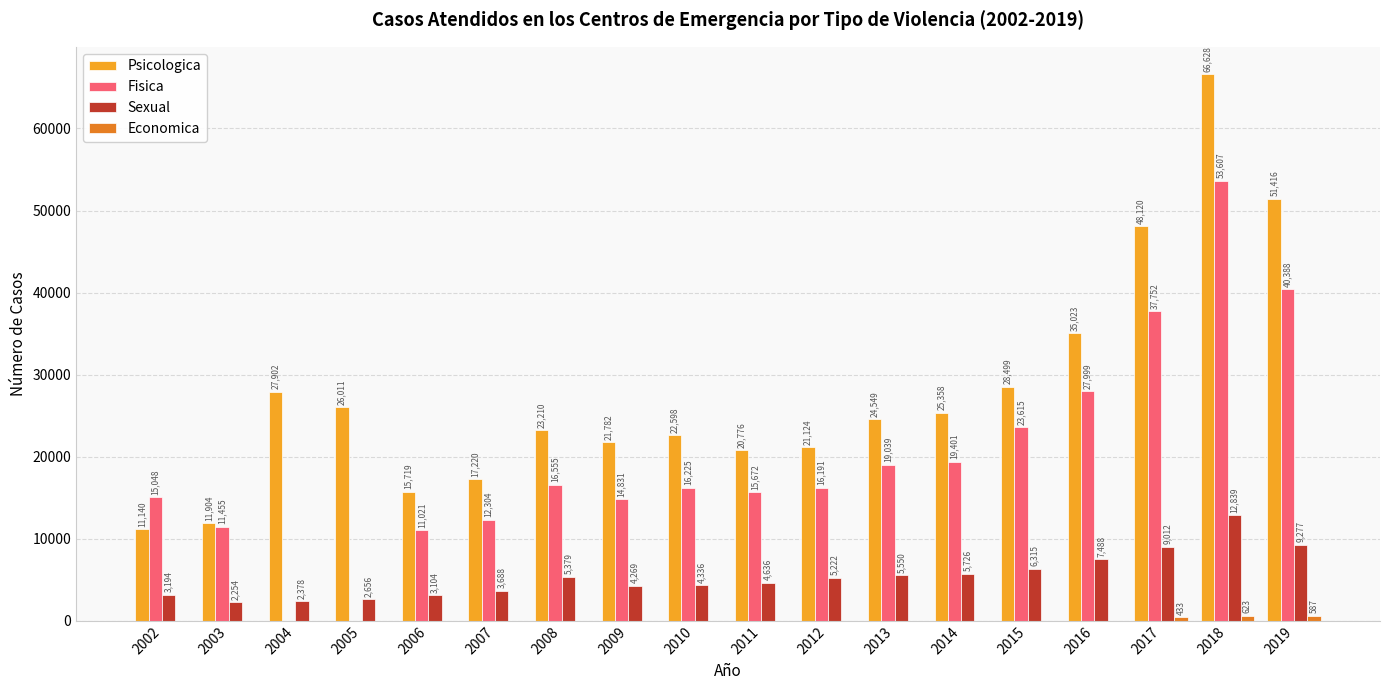

At which category does the chart reach its peak across all series?

2018